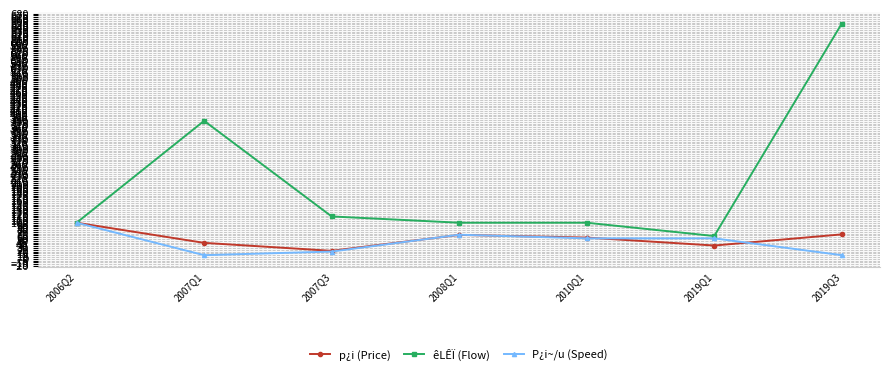

Which series has the largest total across all categories?

êLÊÏ (Flow)